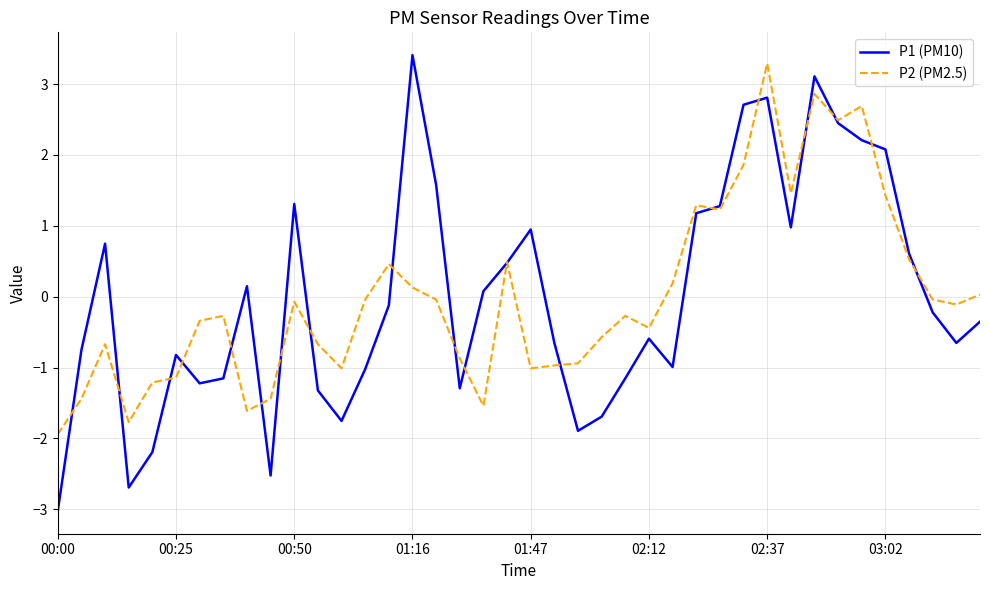

How many distinct data groups are displayed?

2